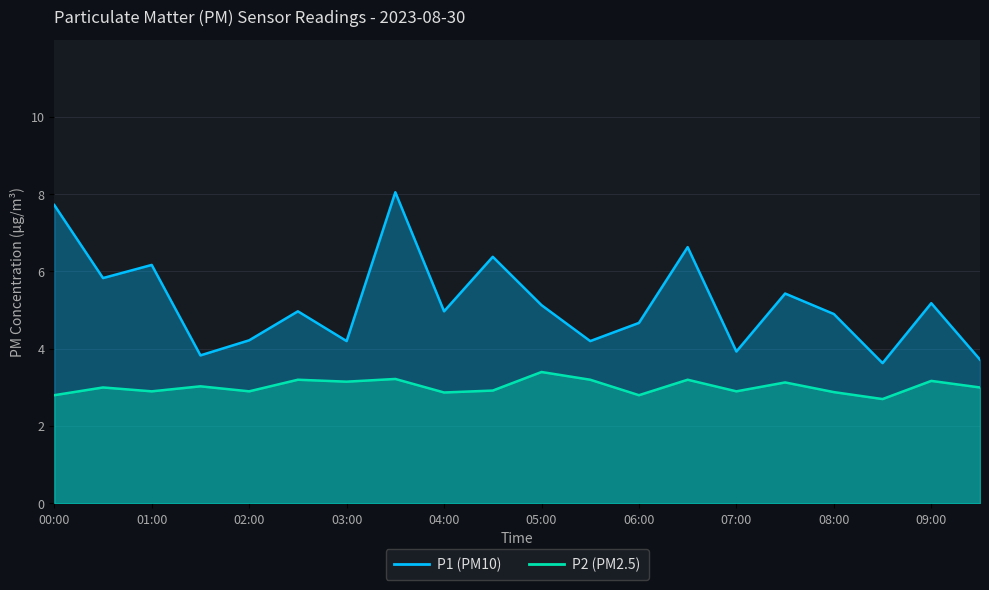

How many data points in P2 are less than 3?

9